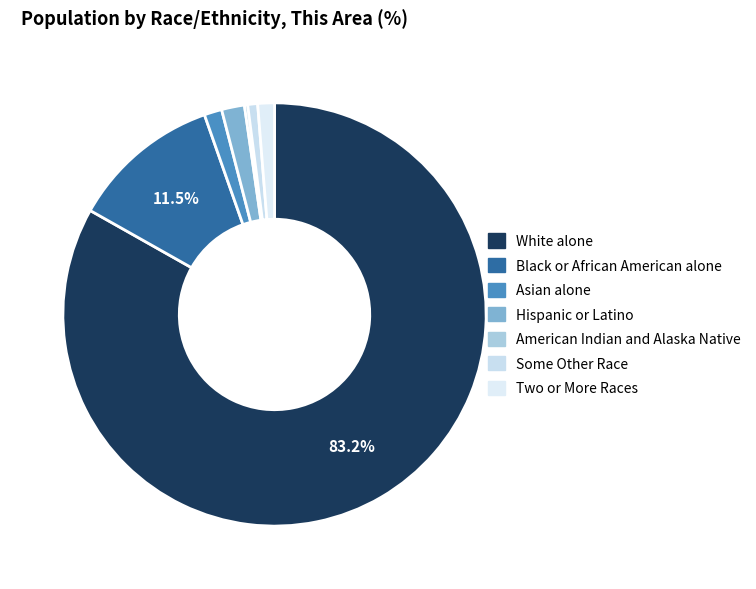

Is White alone the majority of the pie?

Yes